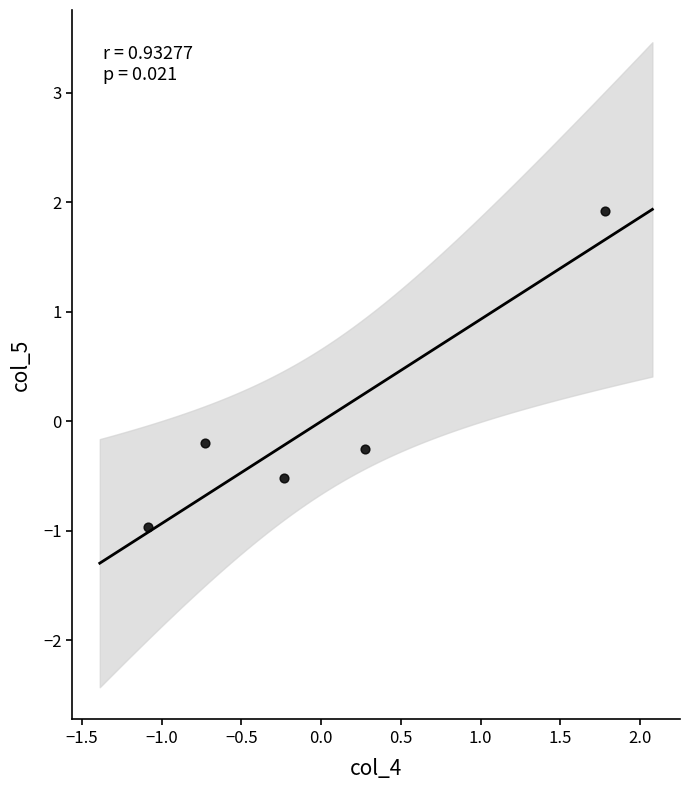

What is the range of X values (max minus min)?

2.9